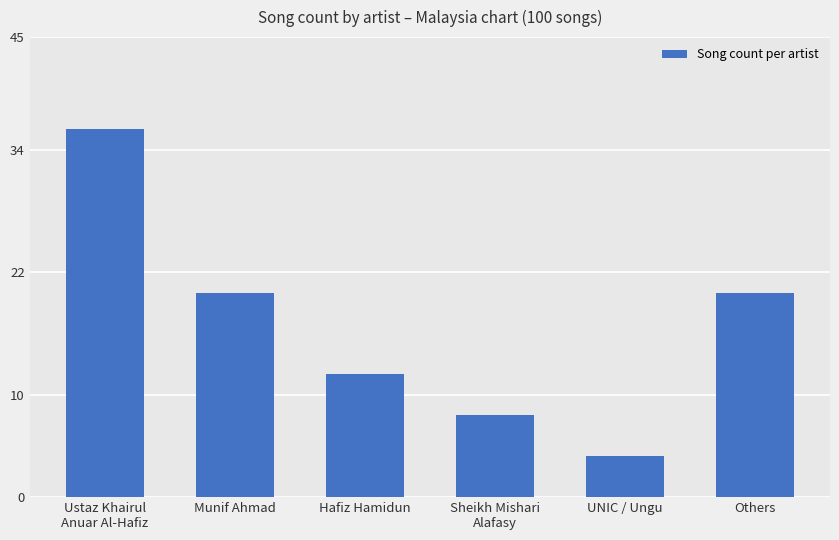

Which has a higher value, UNIC / Ungu or Hafiz Hamidun?

Hafiz Hamidun